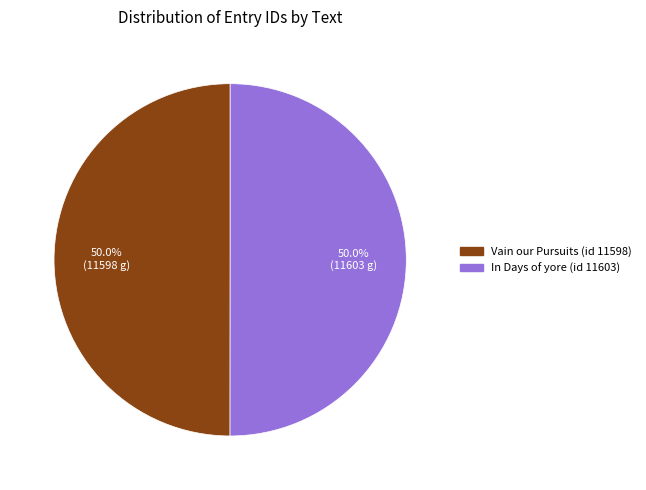

What percentage is the Vain our Pursuits (id 11598) slice, to the nearest percent?

50%